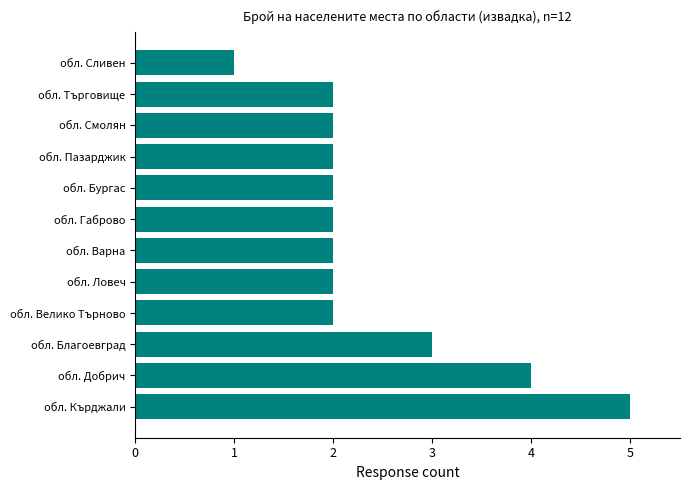

What is the approximate value at обл. Благоевград?

3